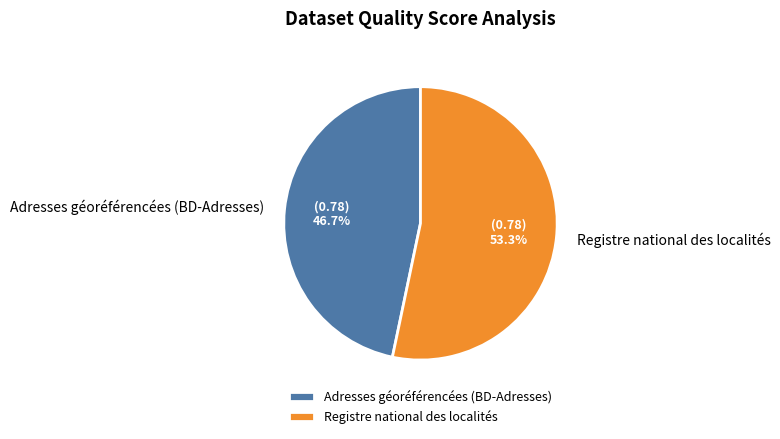

What percentage is the Registre national des localités slice, to the nearest percent?

53%